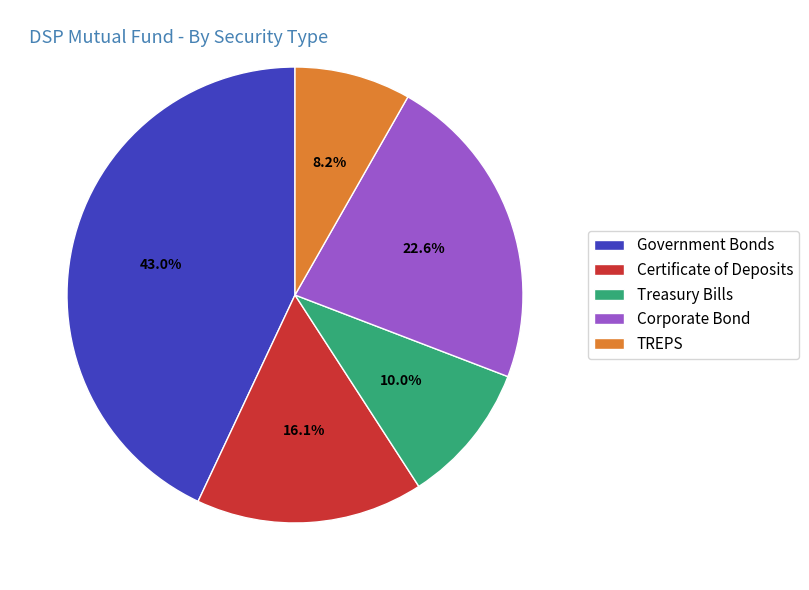

To the nearest percent, what is the difference between the TREPS and Government Bonds slice percentages?

35%